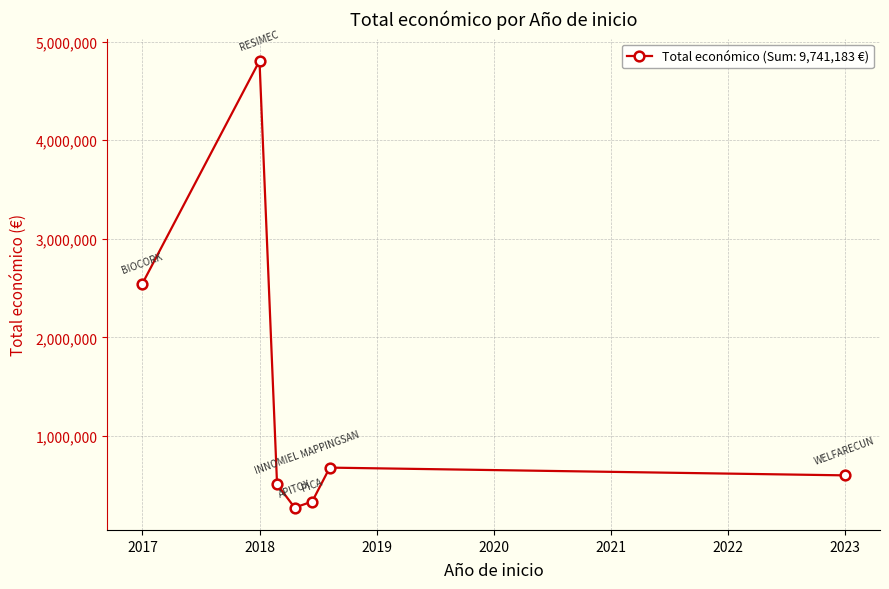

What is the maximum value shown in the chart?

4805923